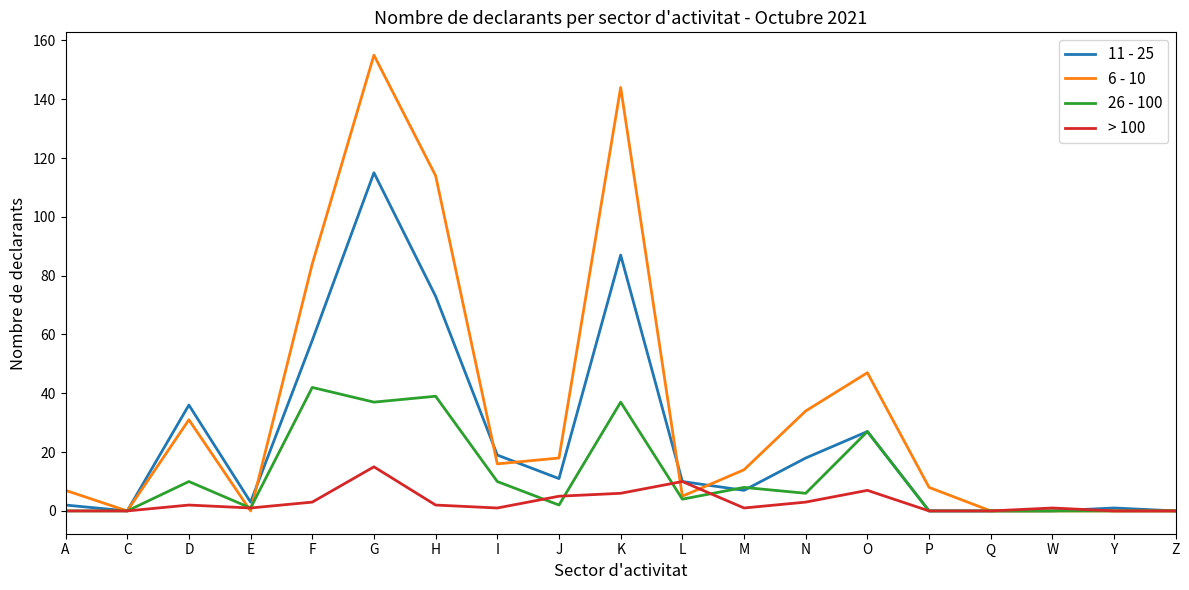

At which category is the sum across all series the highest?

G